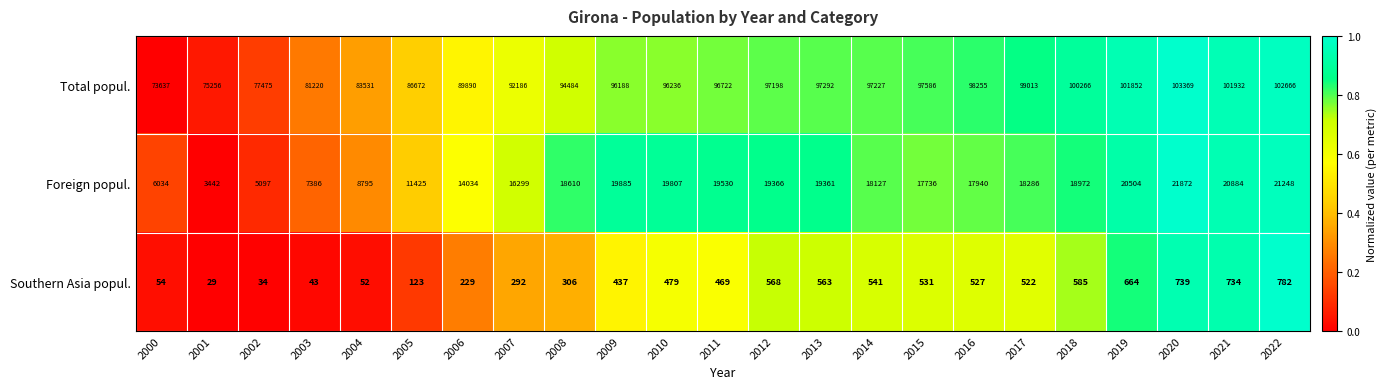

How many data points does each series have?

23